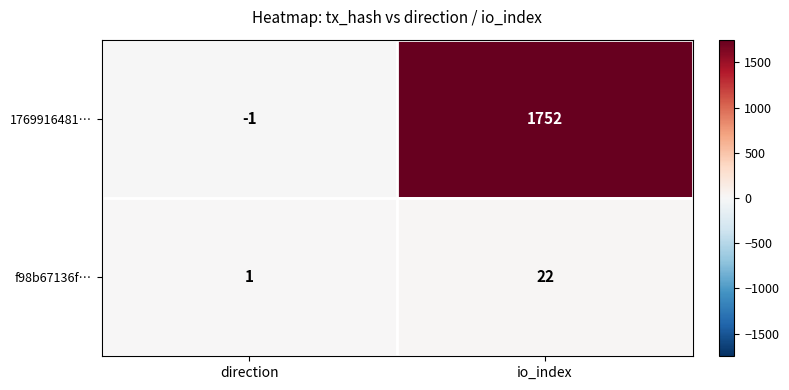

Count the number of data series in this chart.

2